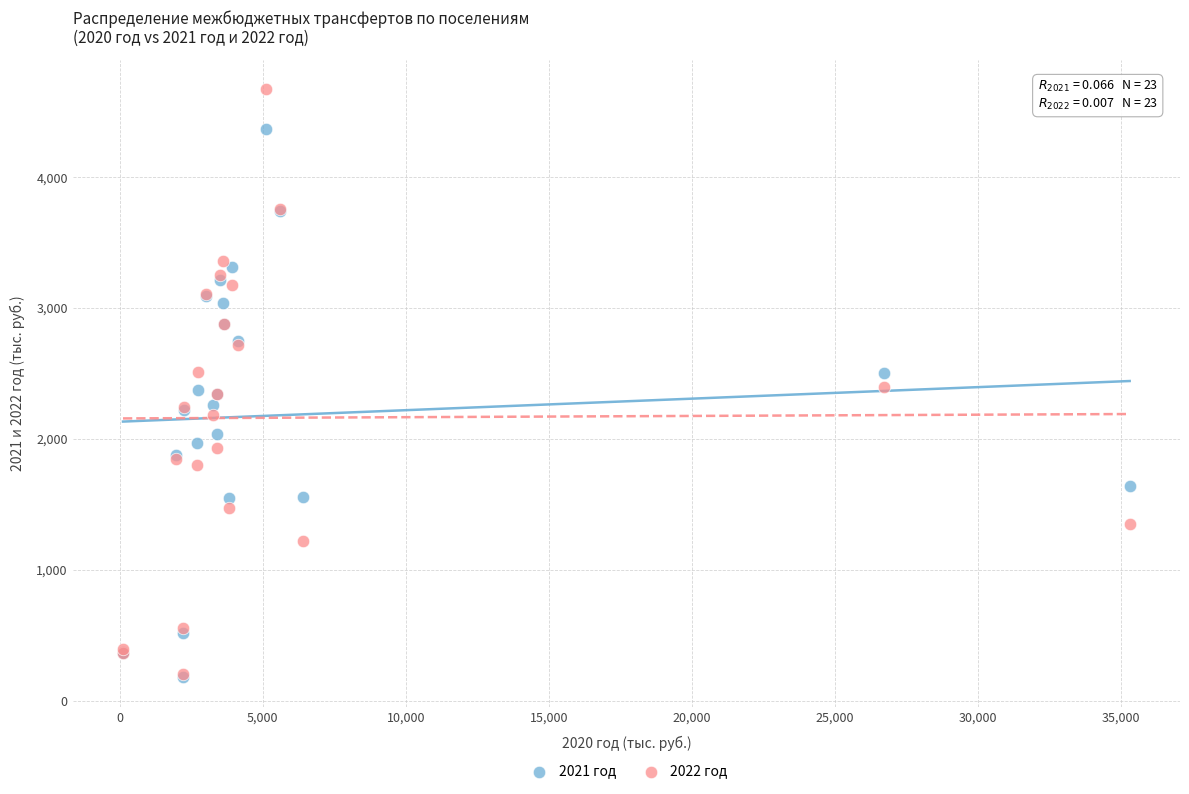

Which series has the widest spread of Y values?

2022 год